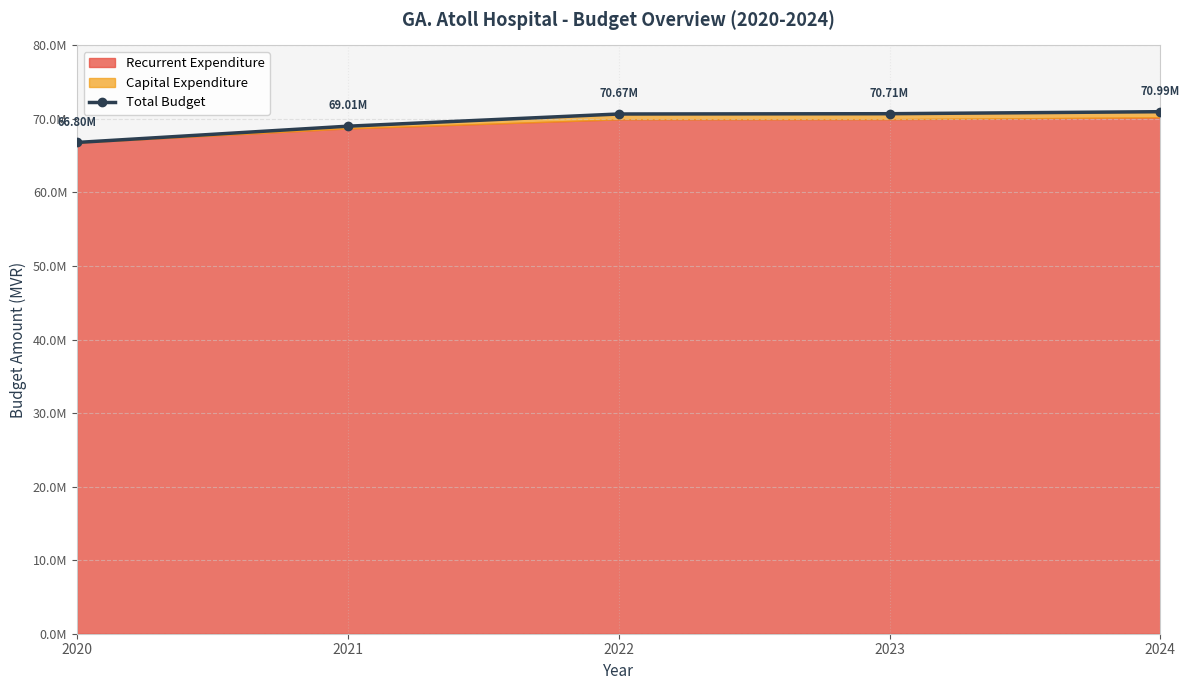

Which category has the highest value across all series?

2024